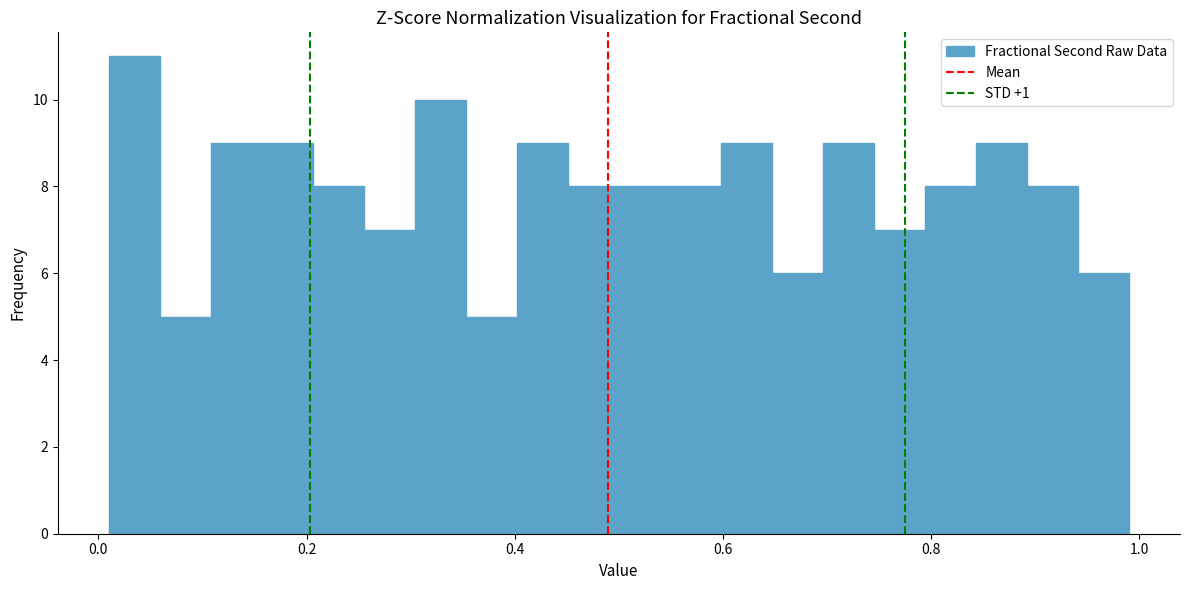

Read against the x-axis, roughly where is the centre of the tallest bar?

0.04